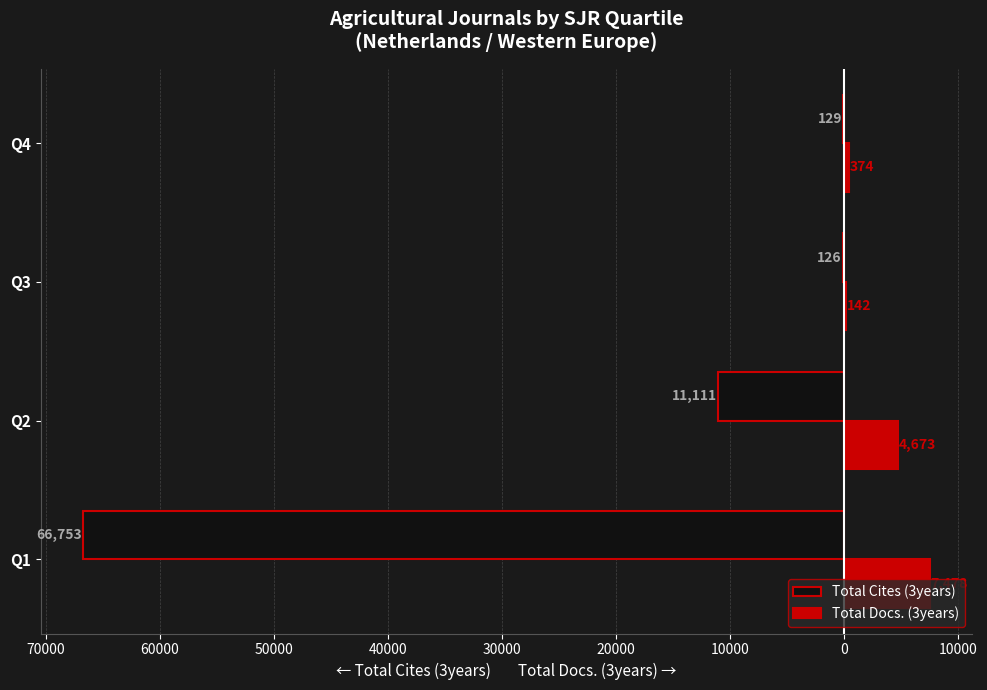

What is the lowest value of the Total Docs. (3years) series?

142